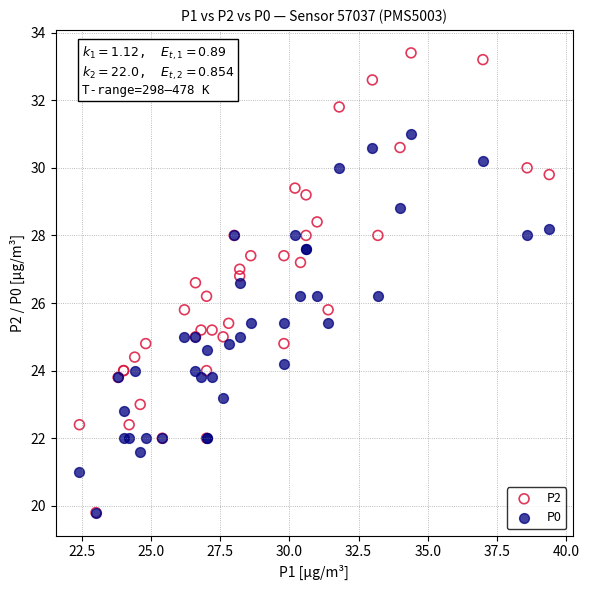

Which series has the widest spread of Y values?

P2